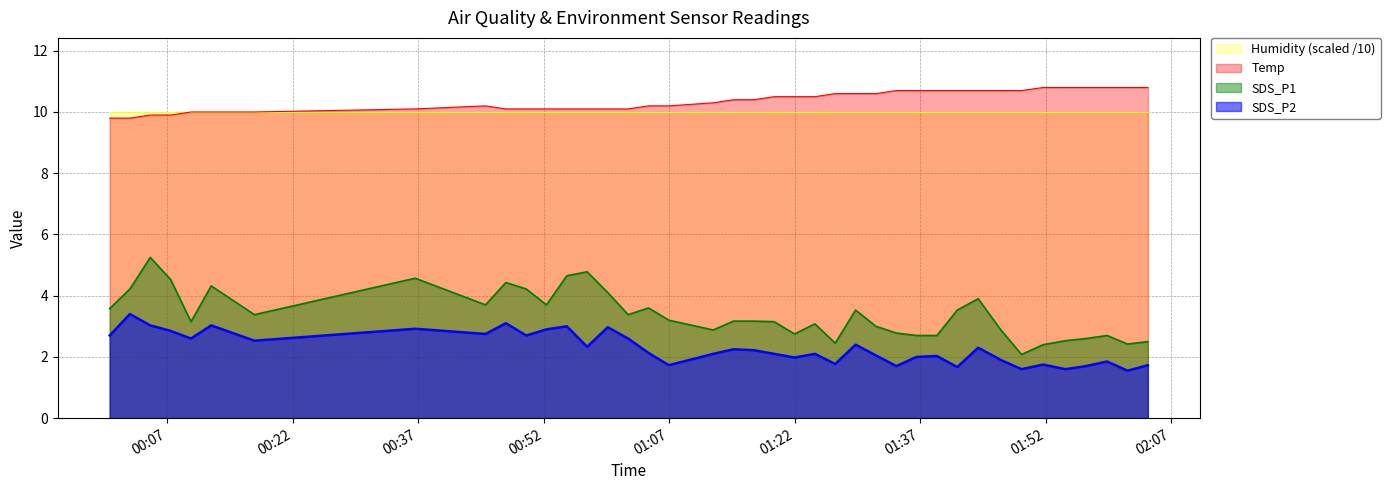

Does the chart have visible grid lines?

Yes